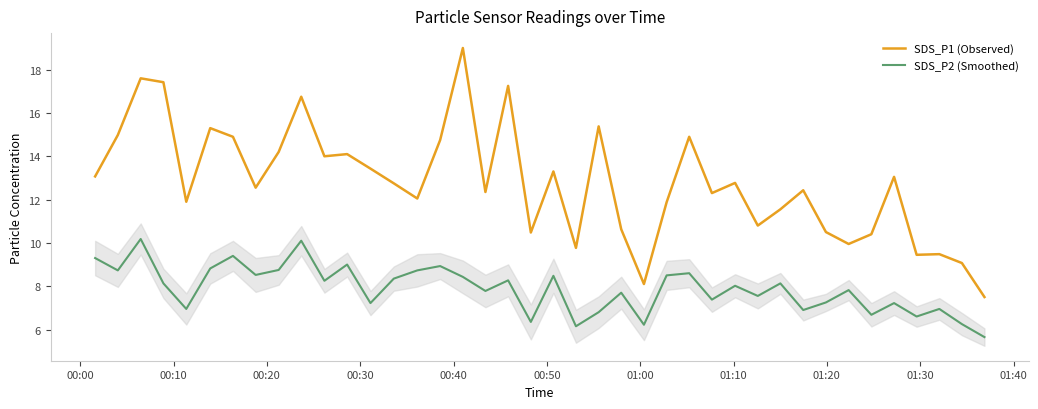

In SDS_P1 (Observed), how many points are lower than both neighbors (excluding endpoints)?

12